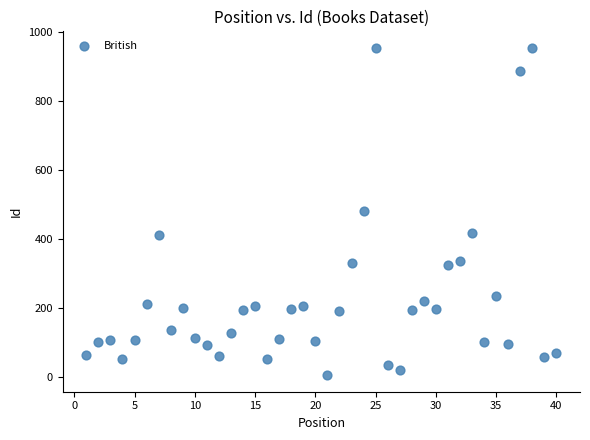

What is the range of X values (max minus min)?

39